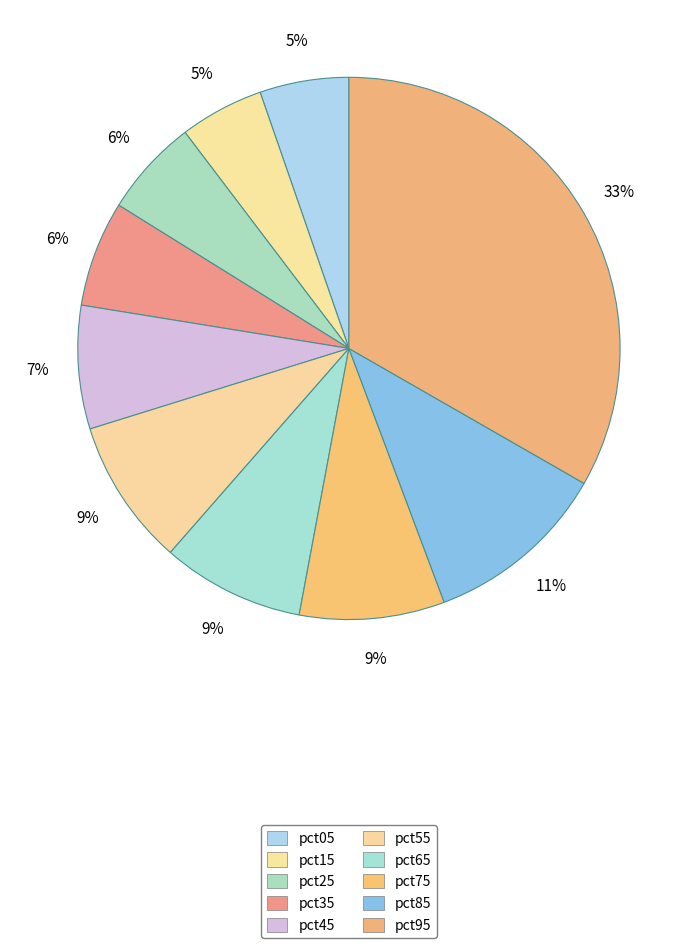

Is there a majority slice in this chart?

No